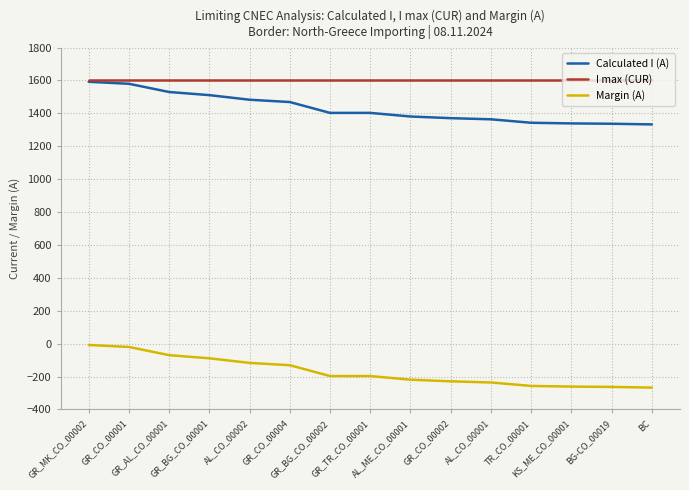

The value of Calculated I (A) at GR_CO_00004 is 1469. True or false?

True